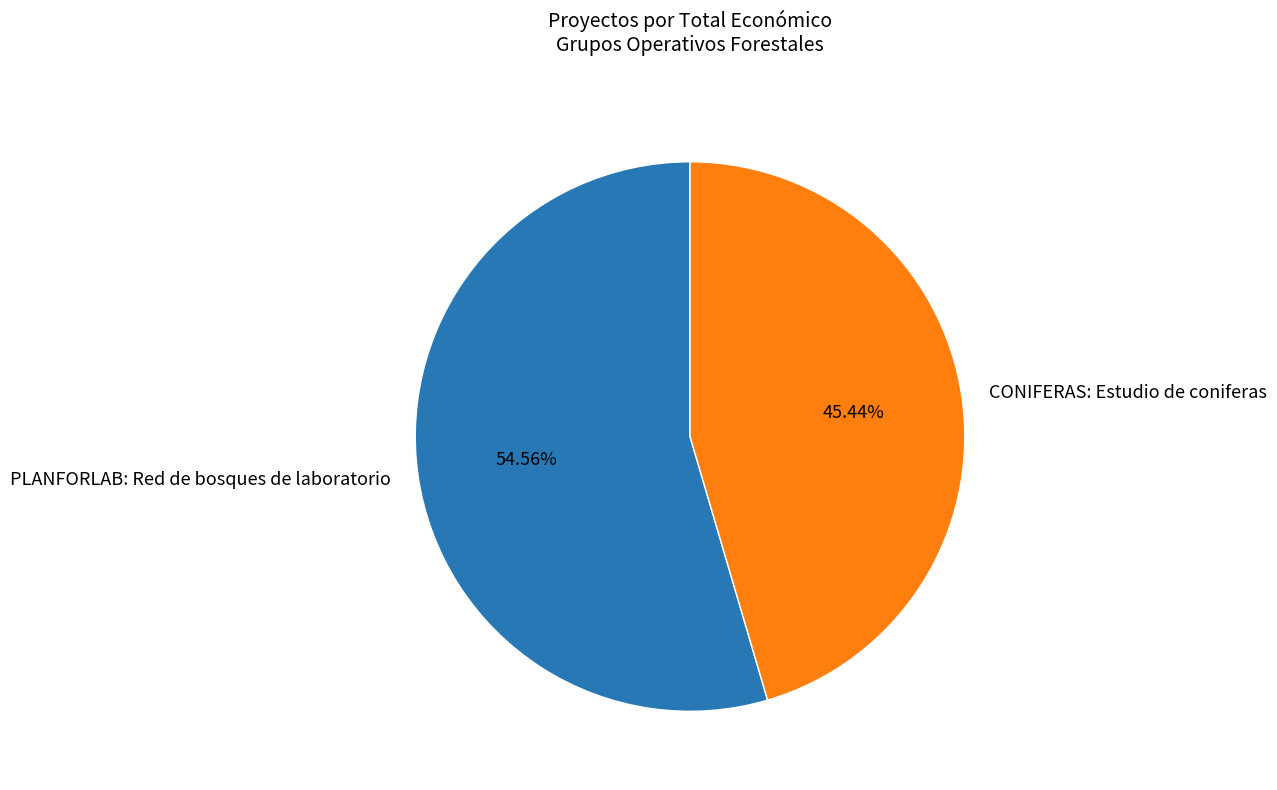

Is it true that PLANFORLAB: Red de bosques de laboratorio is 55% of the pie?

True